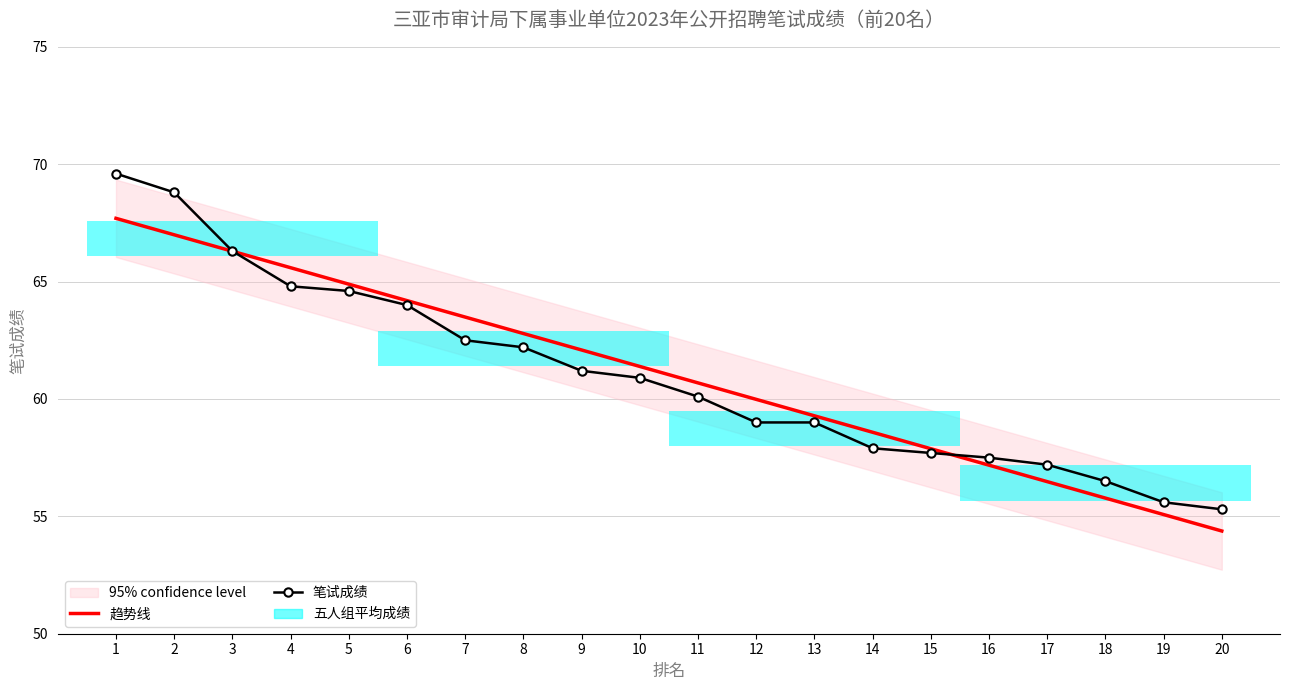

Reading left to right, transcribe all the data shown in this chart.

趋势线: 1=67.7	2=67.0	3=66.3	4=65.6	5=64.9	6=64.2	7=63.5	8=62.8	9=62.1	10=61.4	11=60.7	12=60.0	13=59.3	14=58.6	15=57.9	16=57.2	17=56.5	18=55.8	19=55.1	20=54.4
笔试成绩: 1=69.6	2=68.8	3=66.3	4=64.8	5=64.6	6=64.0	7=62.5	8=62.2	9=61.2	10=60.9	11=60.1	12=59.0	13=59.0	14=57.9	15=57.7	16=57.5	17=57.2	18=56.5	19=55.6	20=55.3